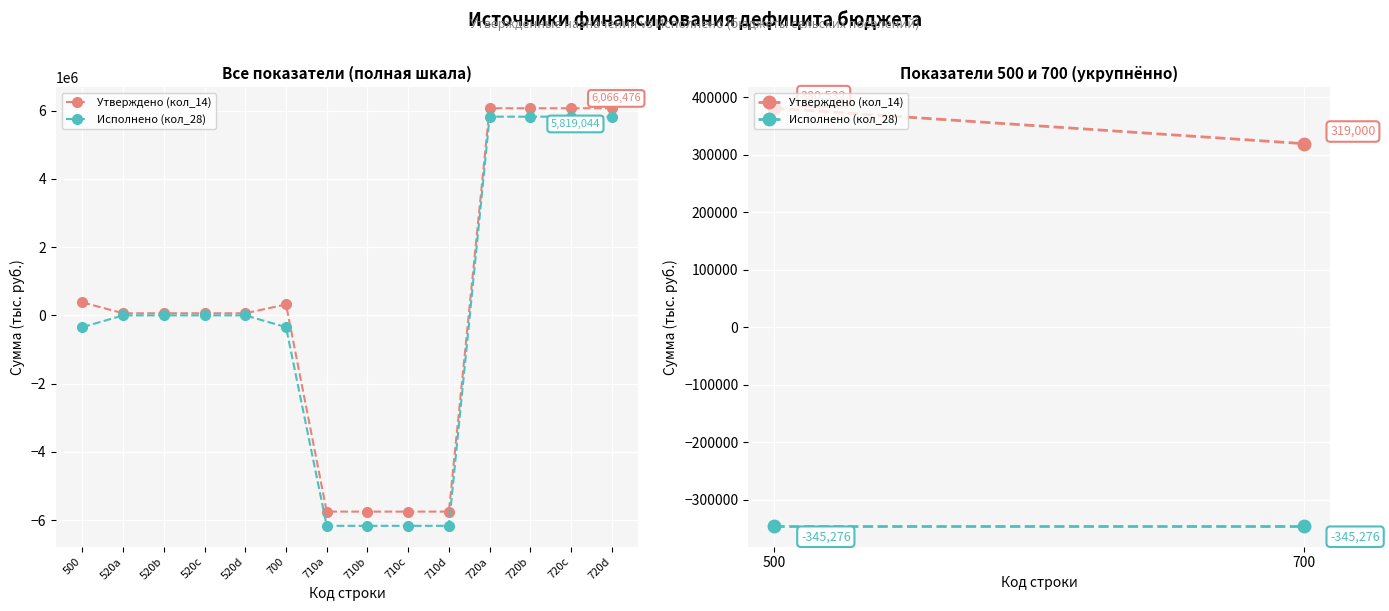

How many lines are shown in the chart?

2